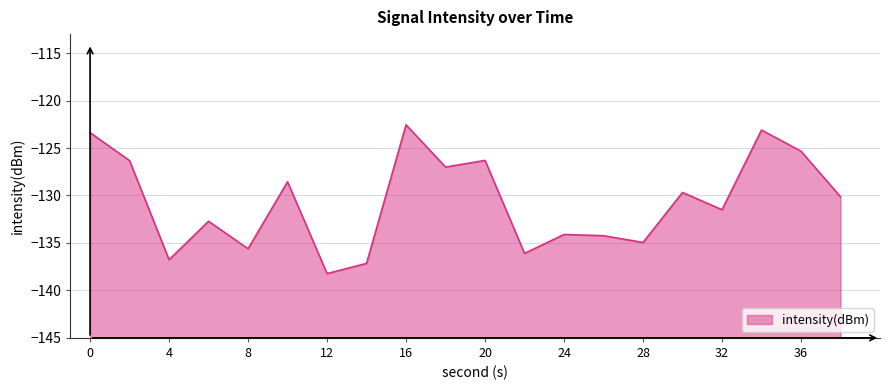

What is the sum of all values?

-2613.8